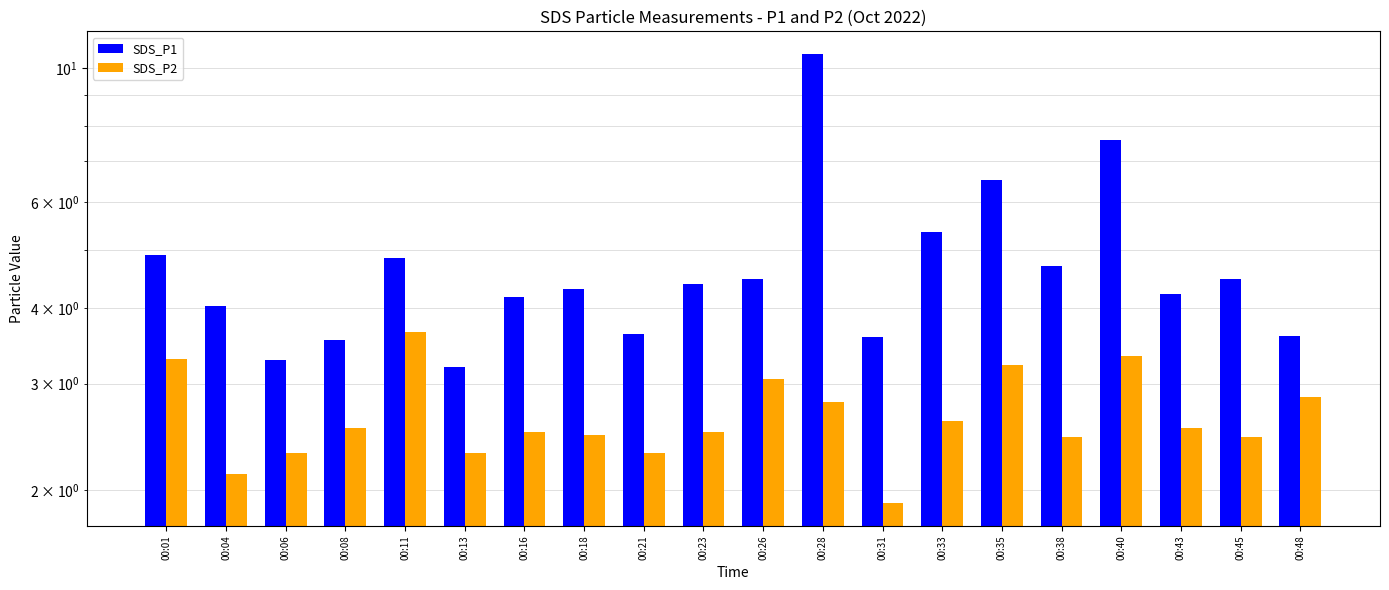

Which has a higher value, 00:06 or 00:23?

00:23